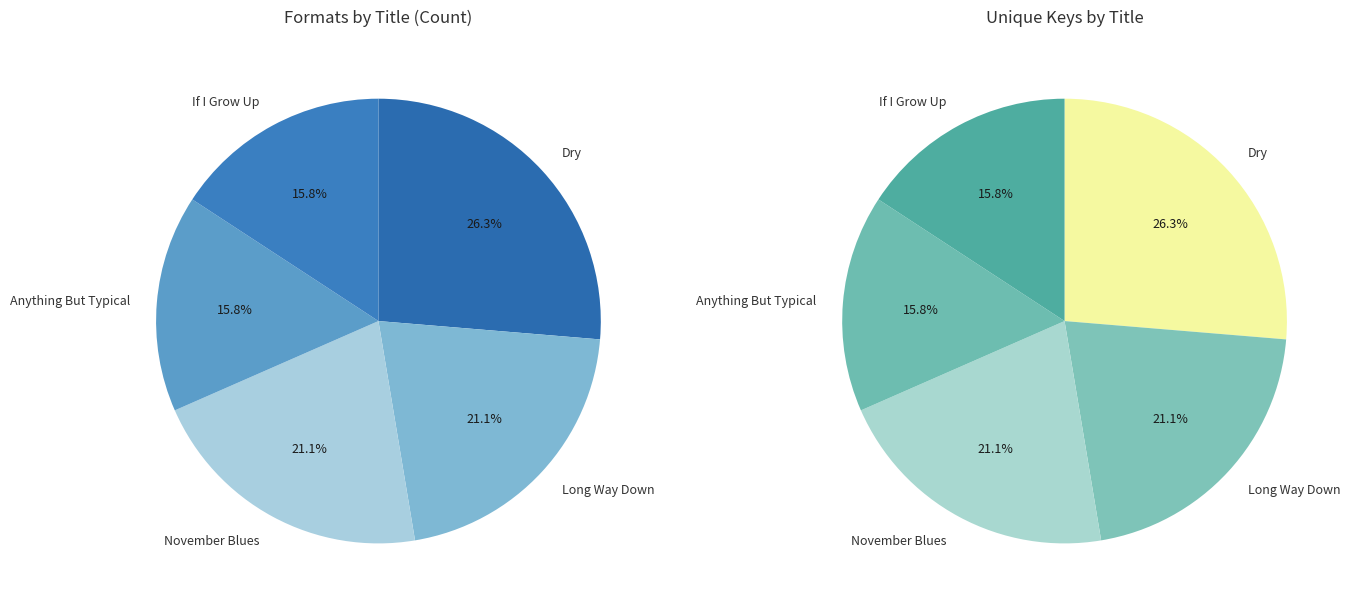

Is there a majority slice in this chart?

No